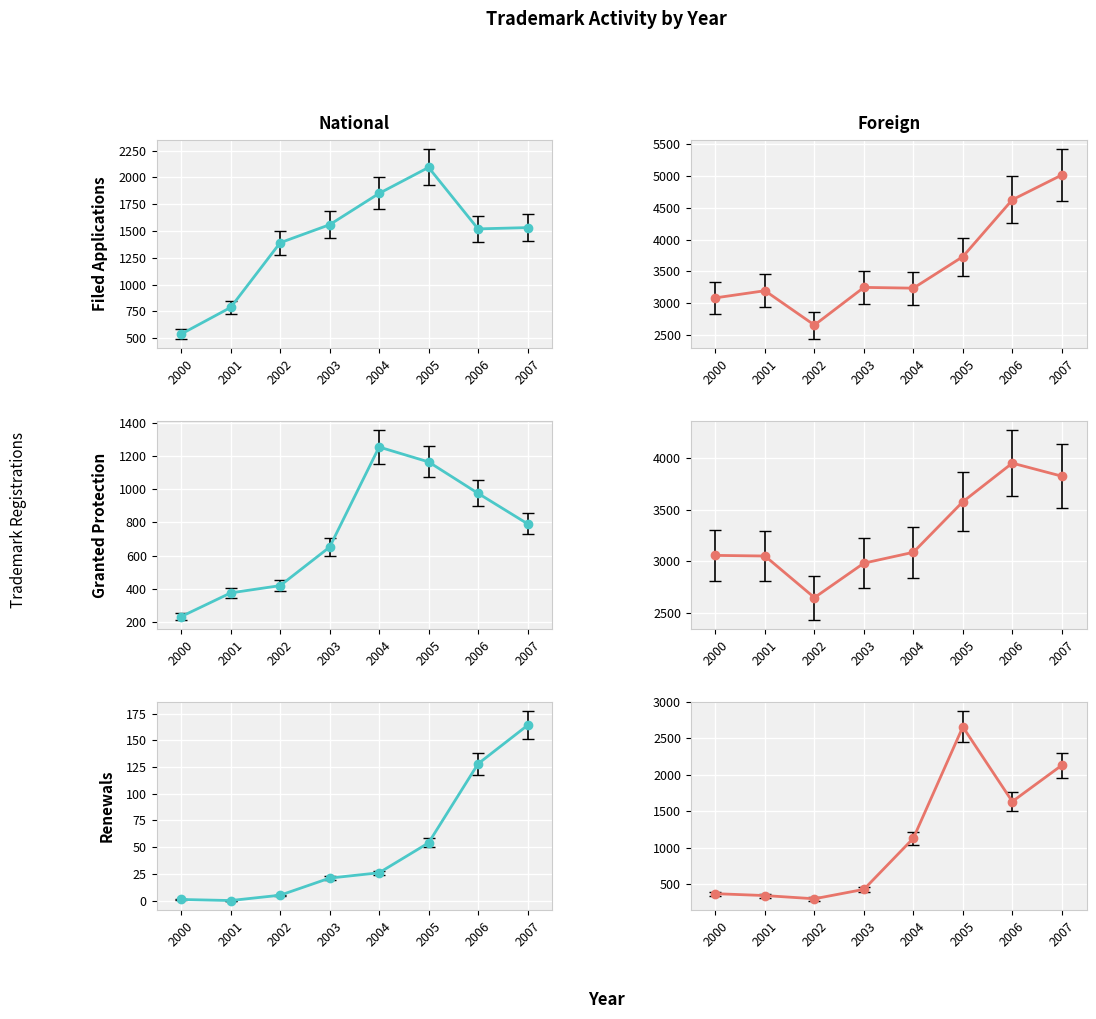

How many interior local valleys does the foreign applicants series have?

2